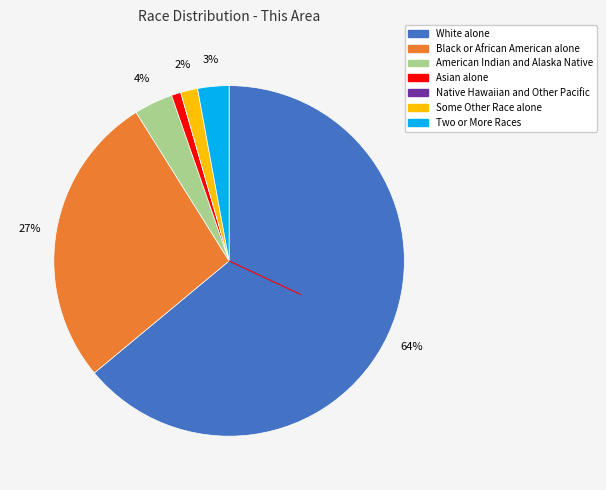

Is there any slice that represents more than half of the pie?

Yes